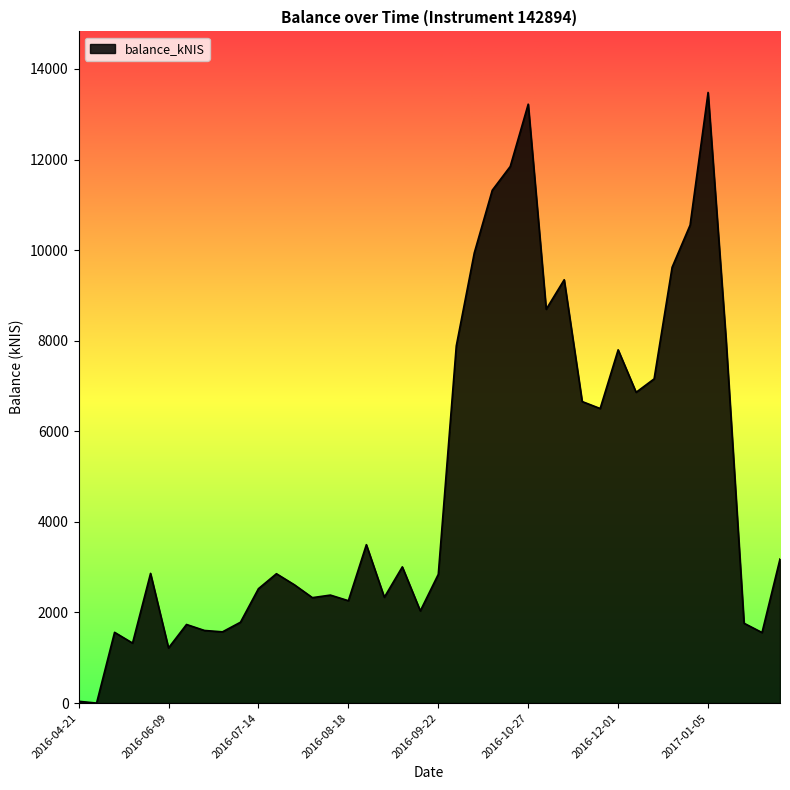

How many lines are shown in the chart?

1